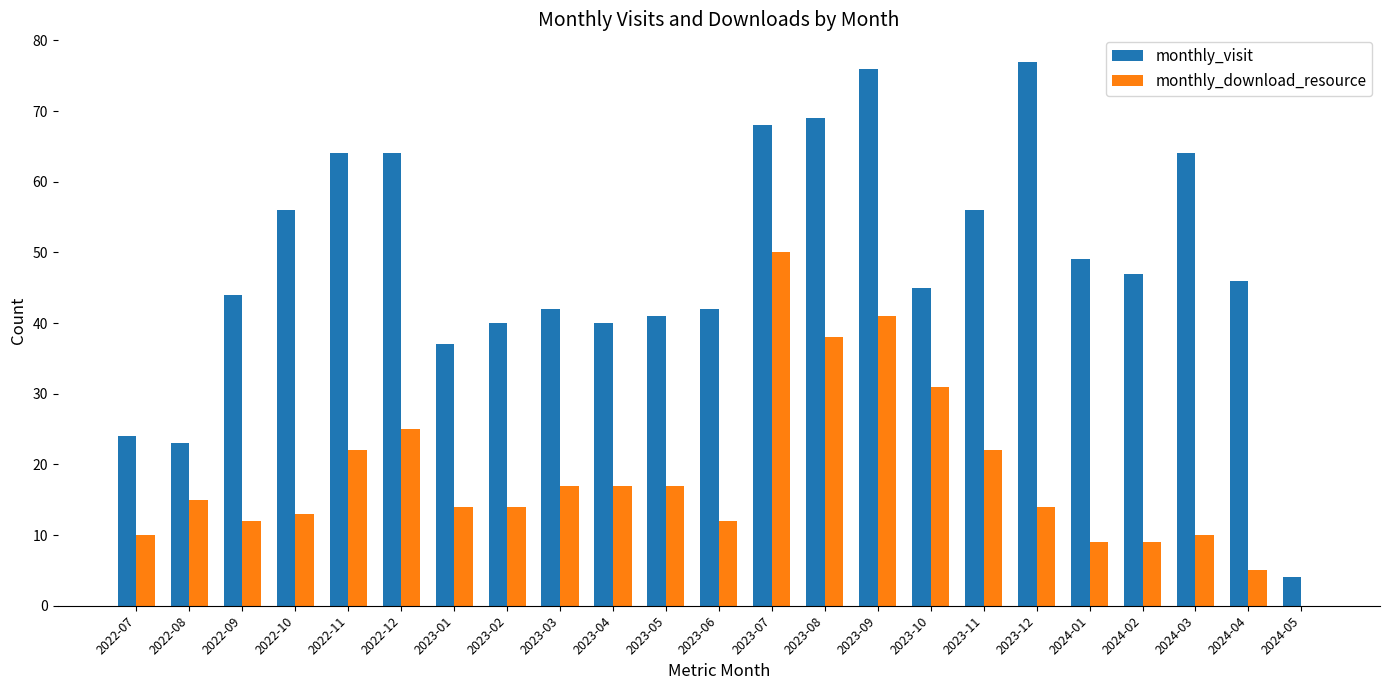

Which category has the highest value across all series?

2023-12